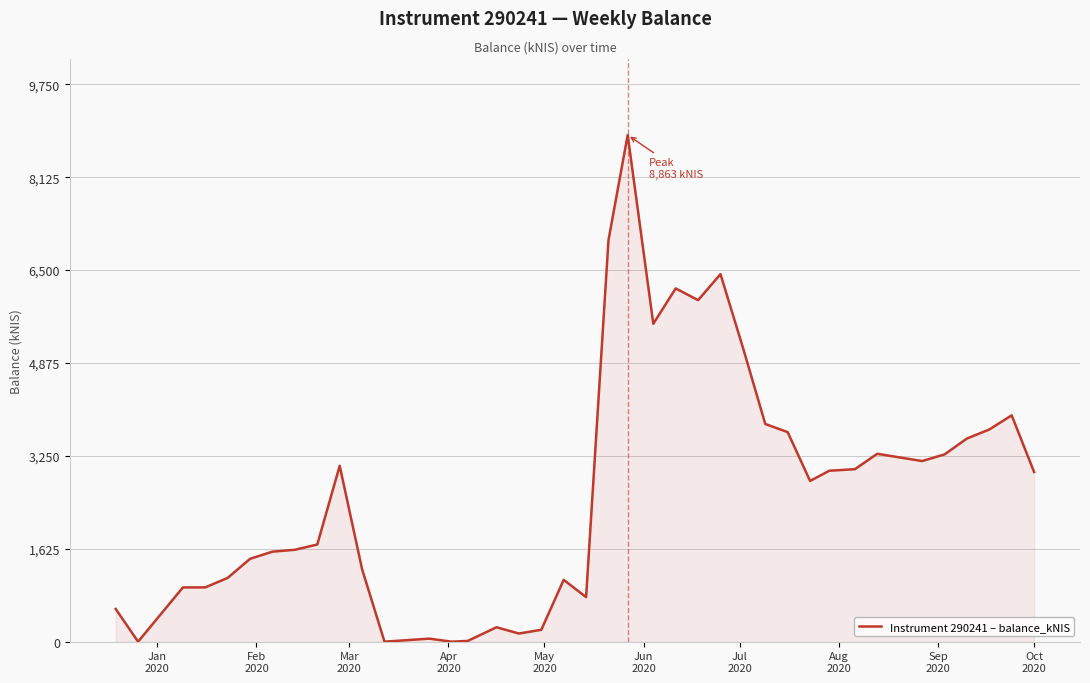

What is the difference between the maximum and minimum values?

8863.5